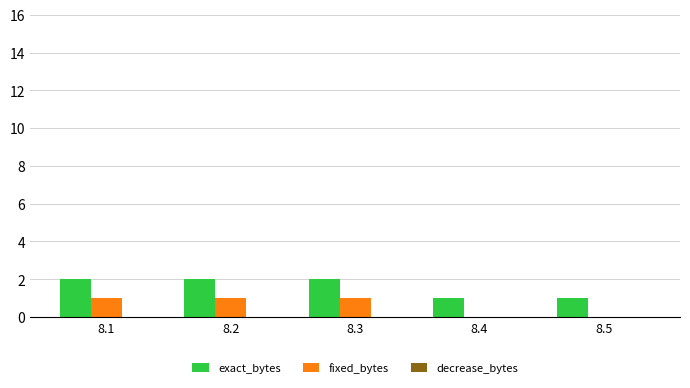

The fixed_bytes series shows 1 at 8.3. True or false?

True